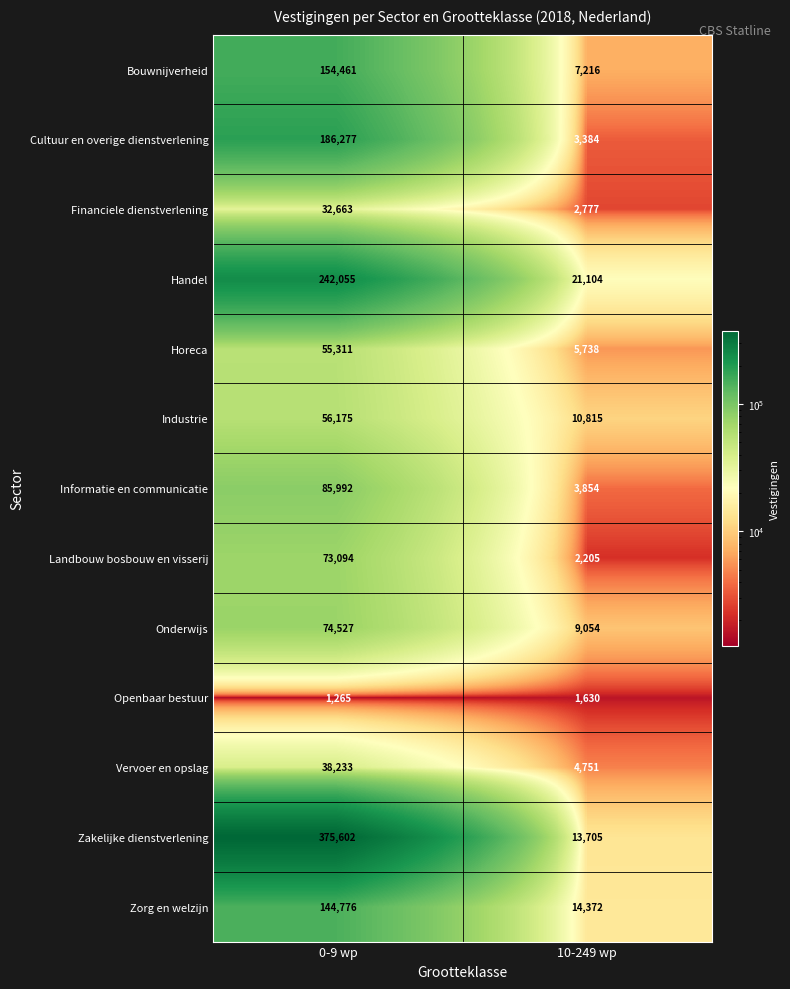

True or false: Landbouw bosbouw en visserij has a value of 870 at 10-249 wp.

False